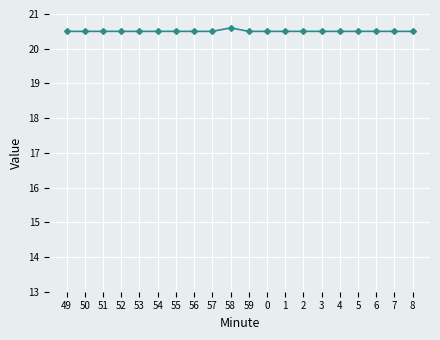

How many interior local valleys does the Minute (scaled) series have?

1